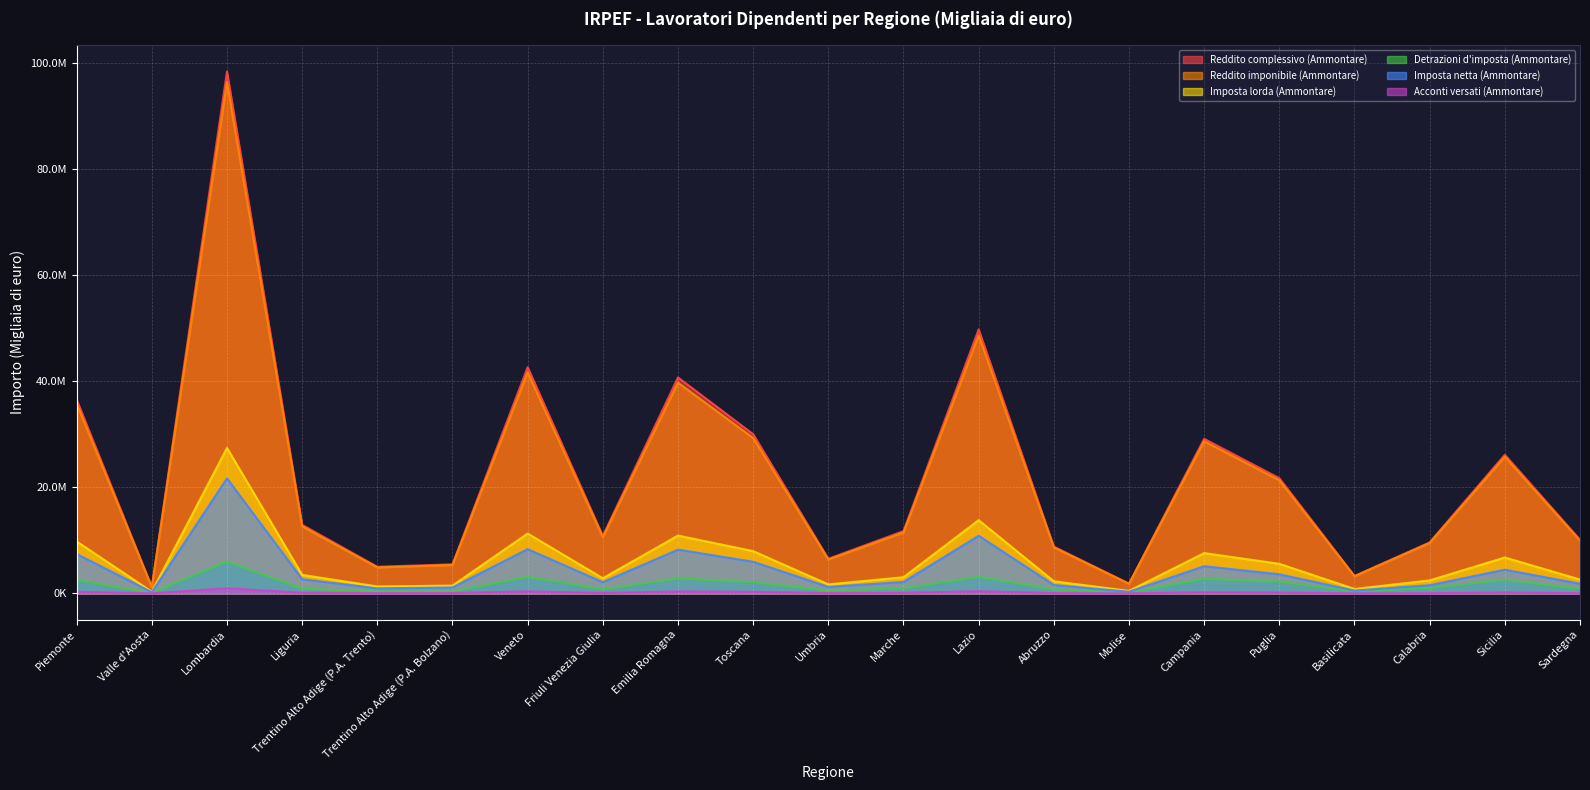

At which category does Imposta netta (Ammontare) reach its first local valley?

Valle d'Aosta